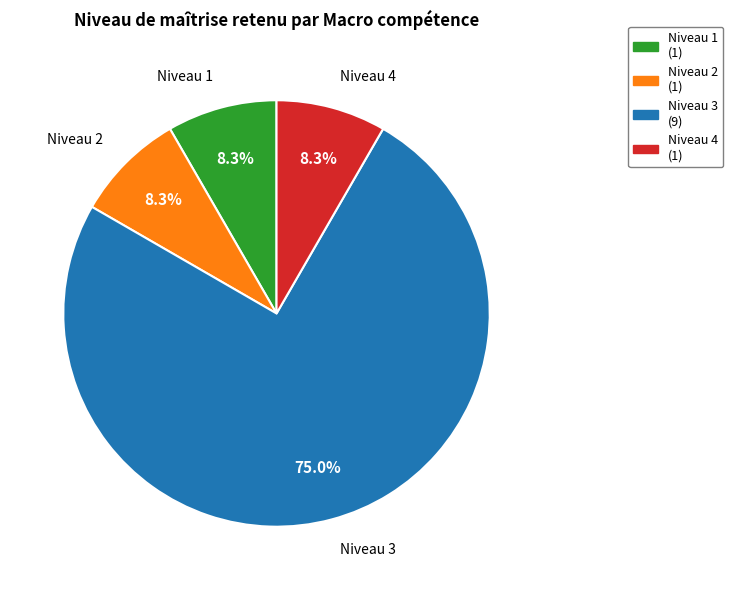

Does any single category account for the majority?

Yes